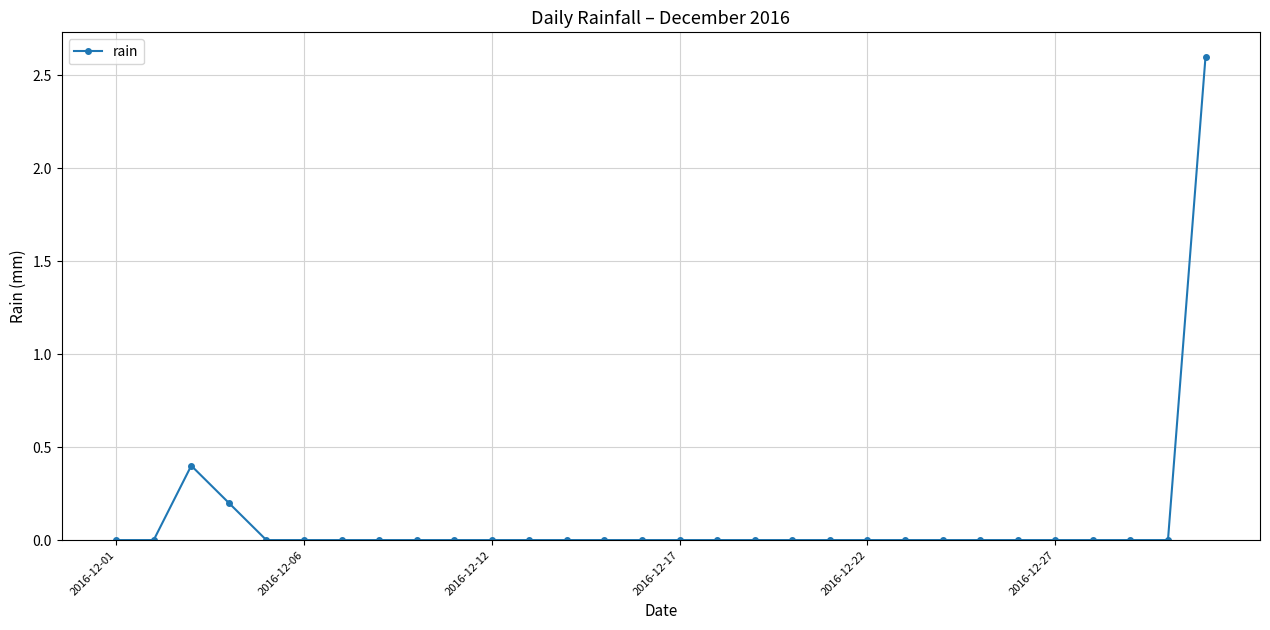

Count the number of categories in the chart.

30